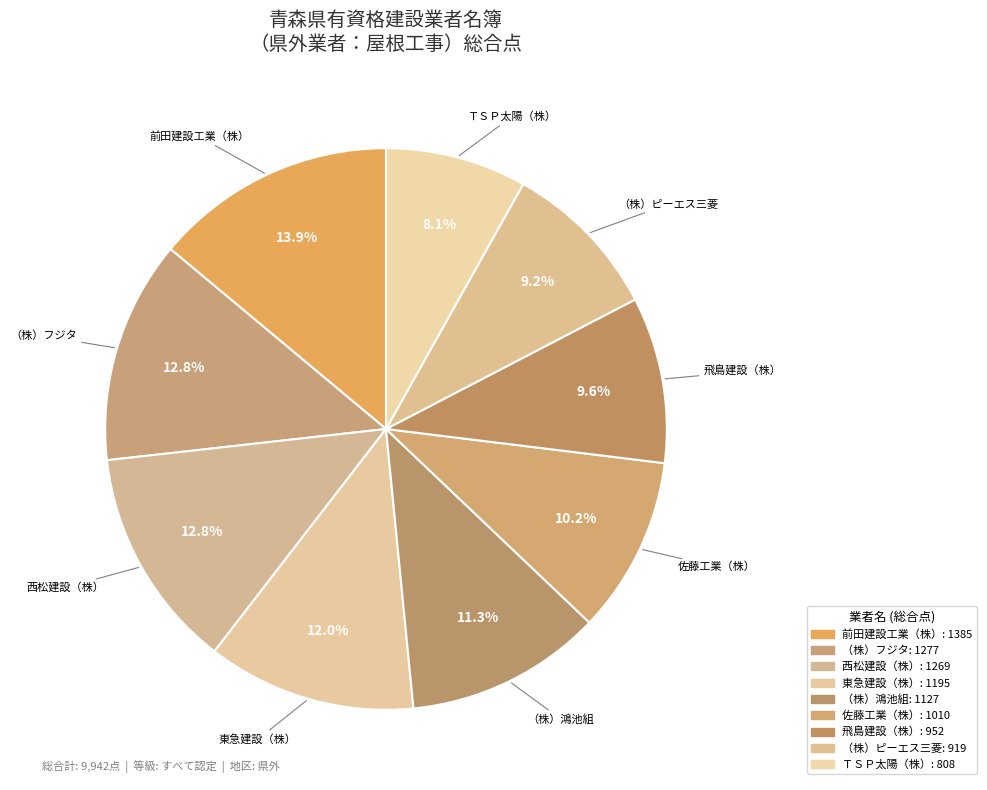

Count the number of slices in the pie.

9